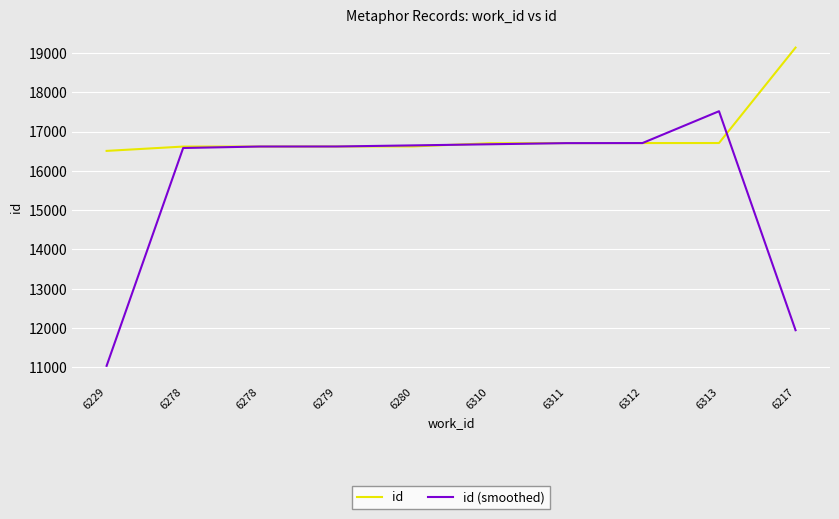

Is it true that id (smoothed) equals 16619.0 at 6279?

True